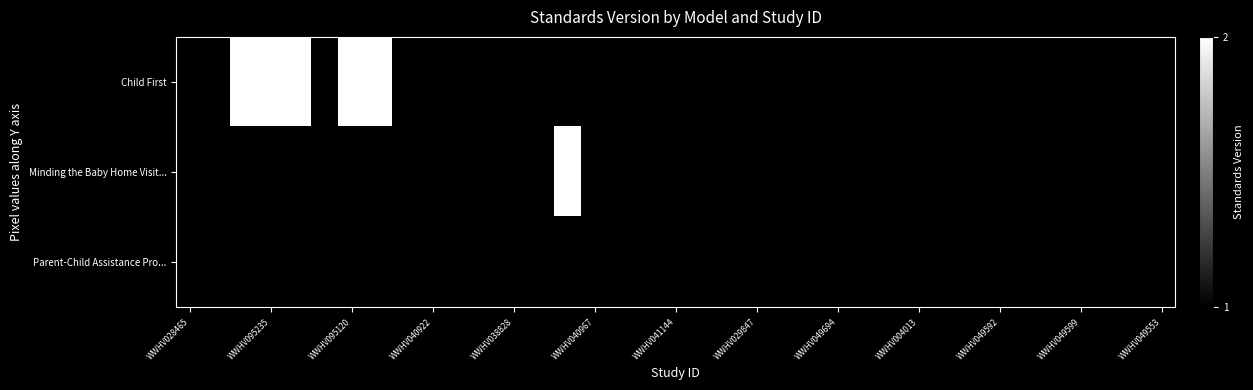

Which series has the widest spread of values?

Child First